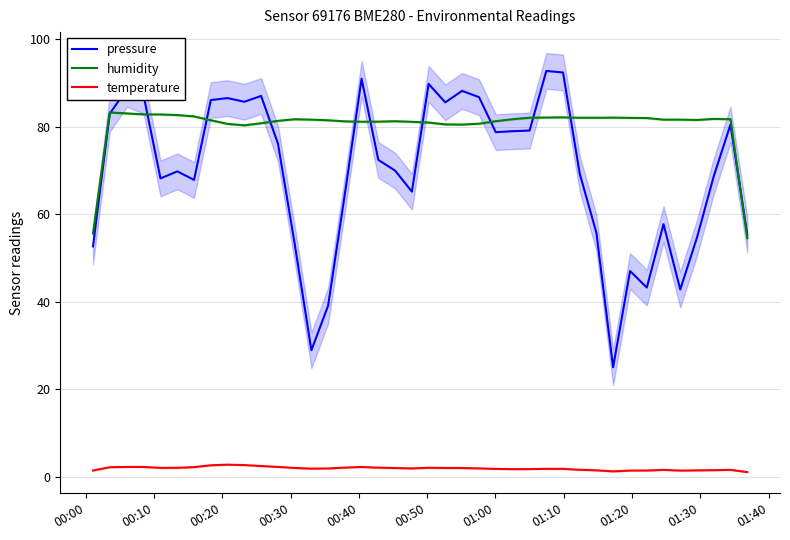

True or false: pressure and temperature intersect in this chart.

False